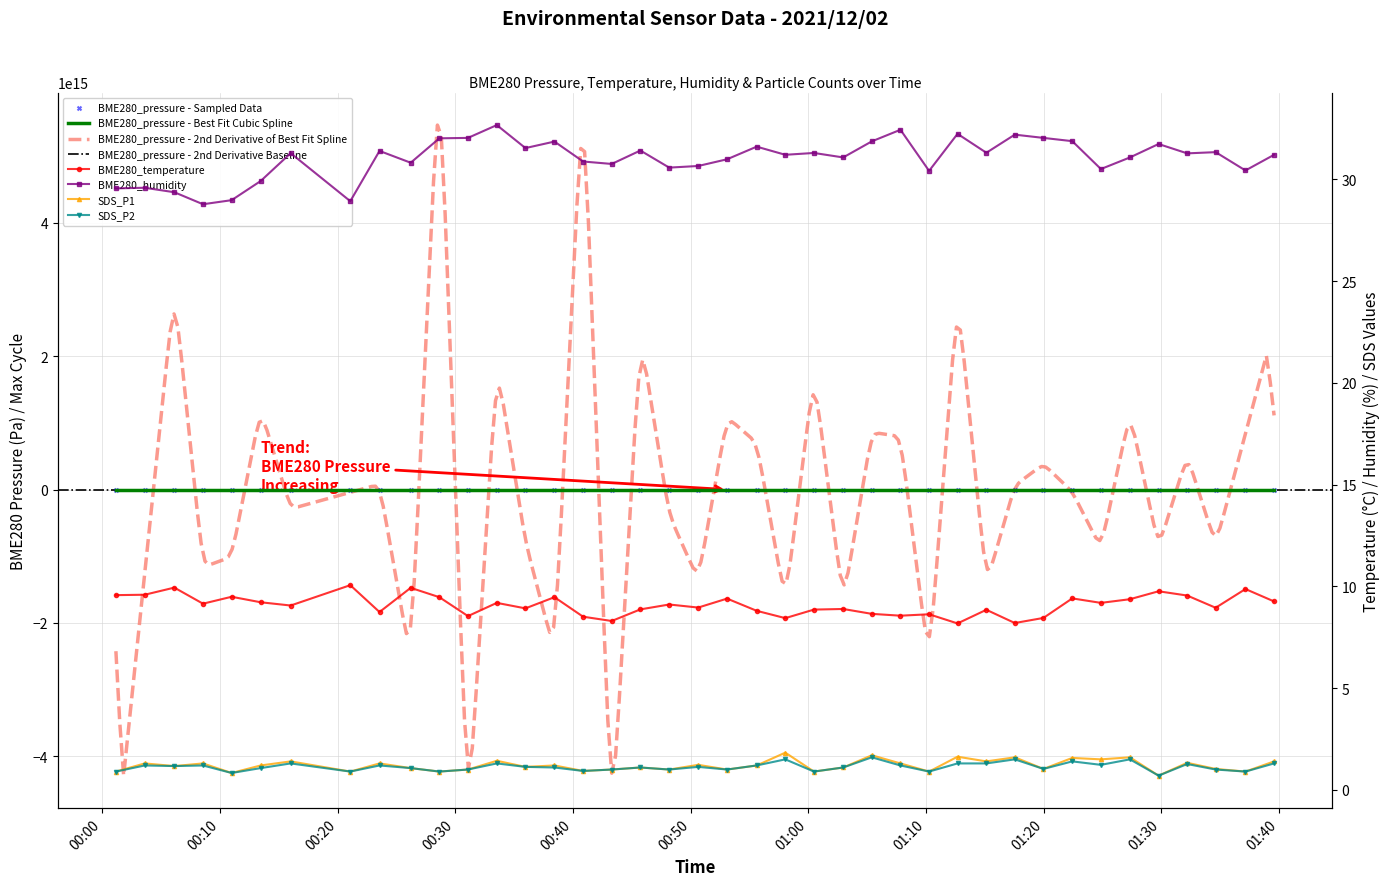

Which series reaches the minimum Y coordinate?

SDS_P1